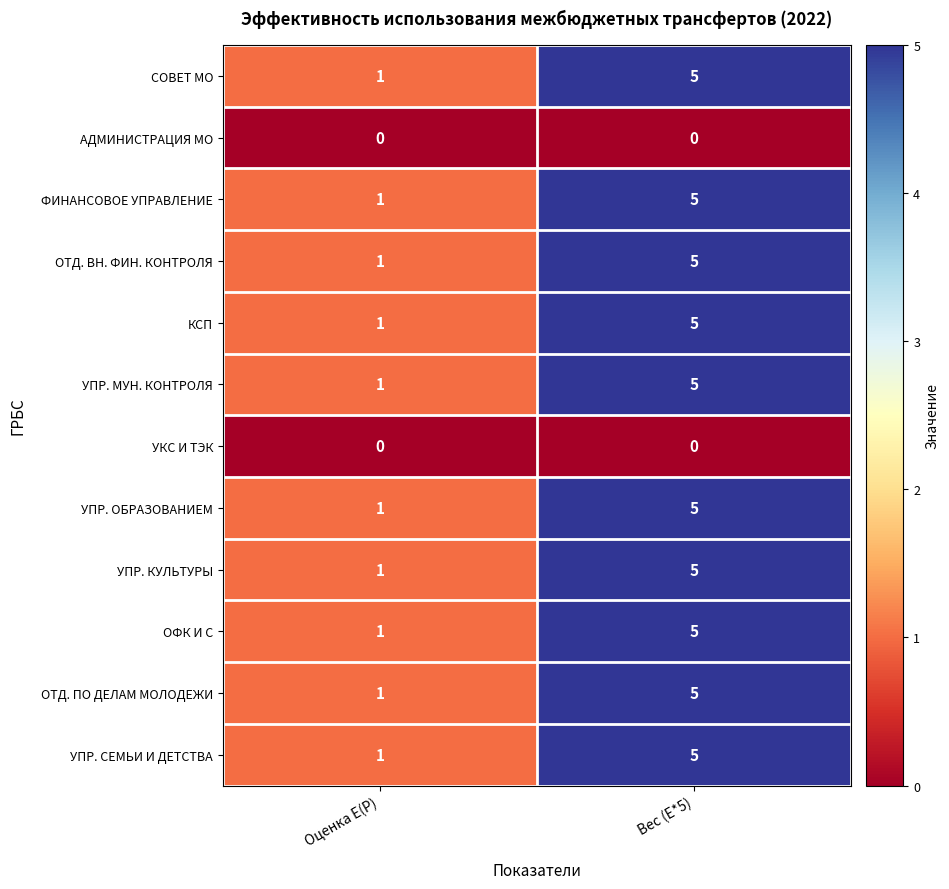

What is the average value of the СОВЕТ МО series?

3